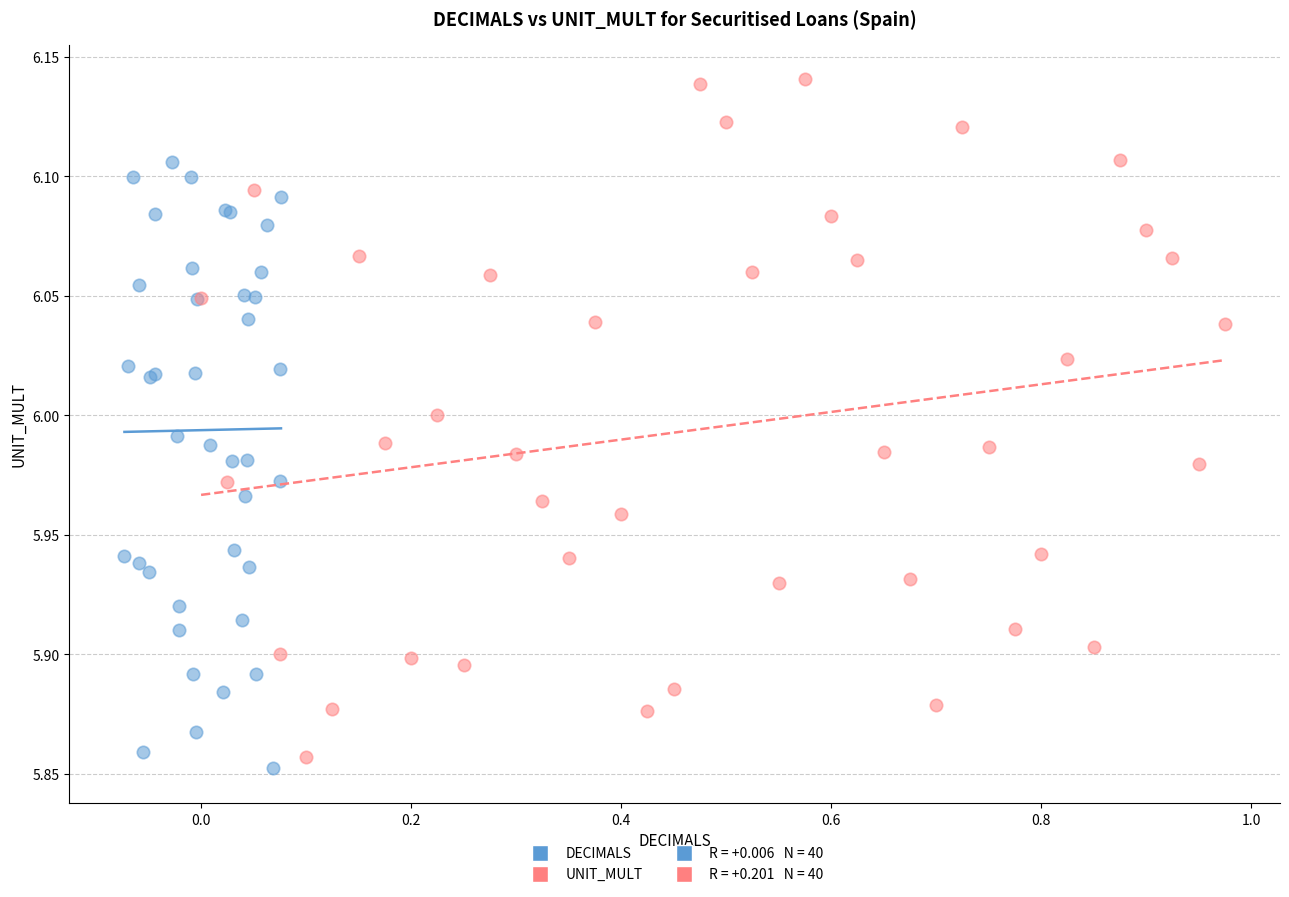

Which series has the widest spread of Y values?

UNIT_MULT